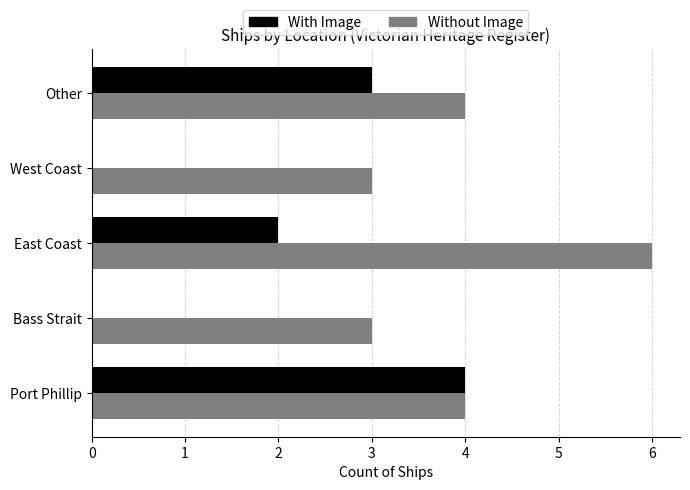

Is it true that Without Image equals 4 at Other?

True